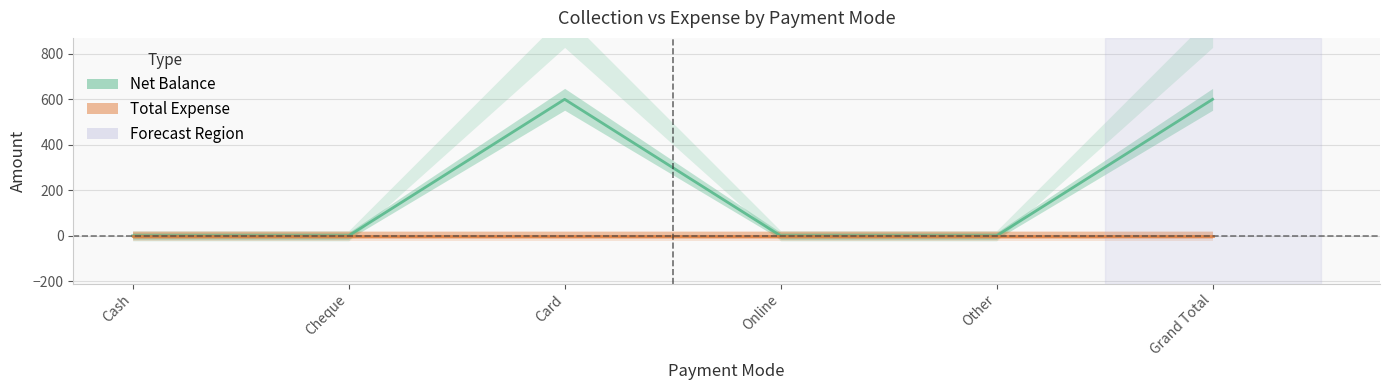

Reading left to right, list all the values displayed in this chart.

0	0	600	0	0	600